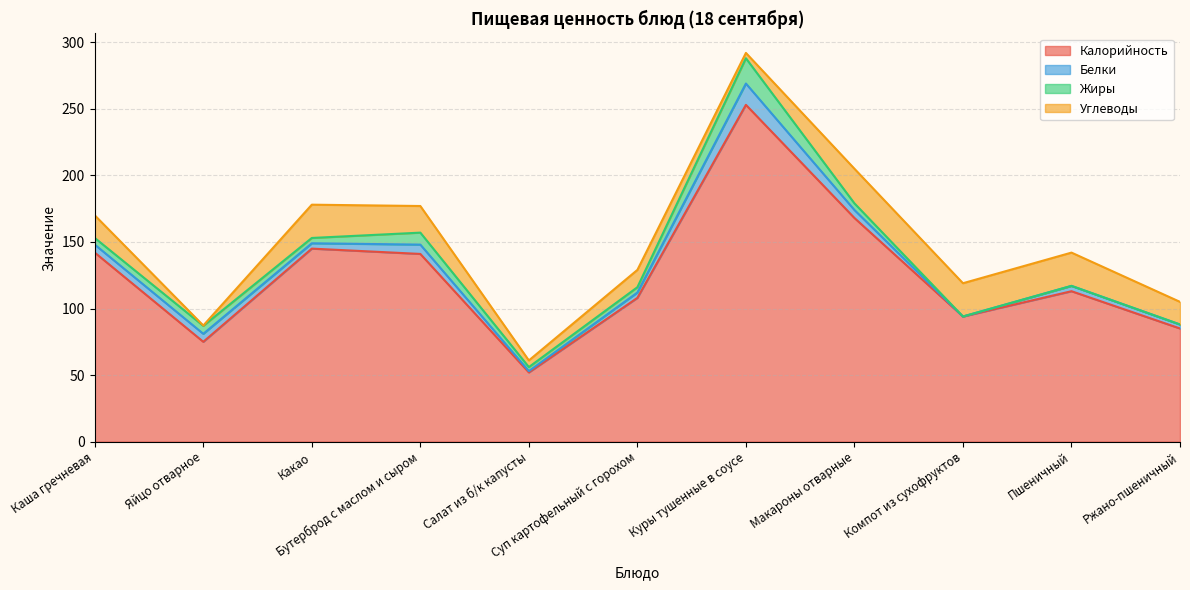

What is the difference between the Жиры values at Куры тушенные в соусе and Ржано-пшеничный?

19.0